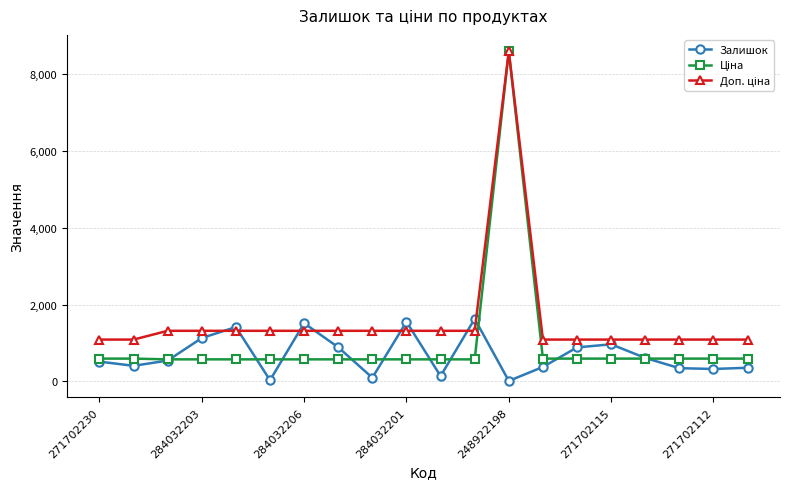

How many data points does each series have?

20